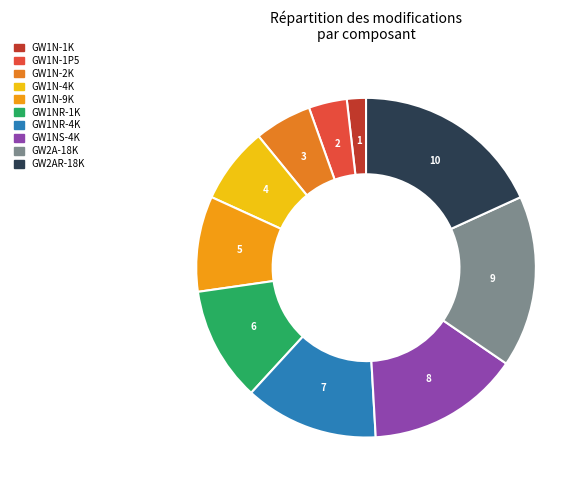

To the nearest percent, what is the difference between the largest and smallest slice percentages?

16%